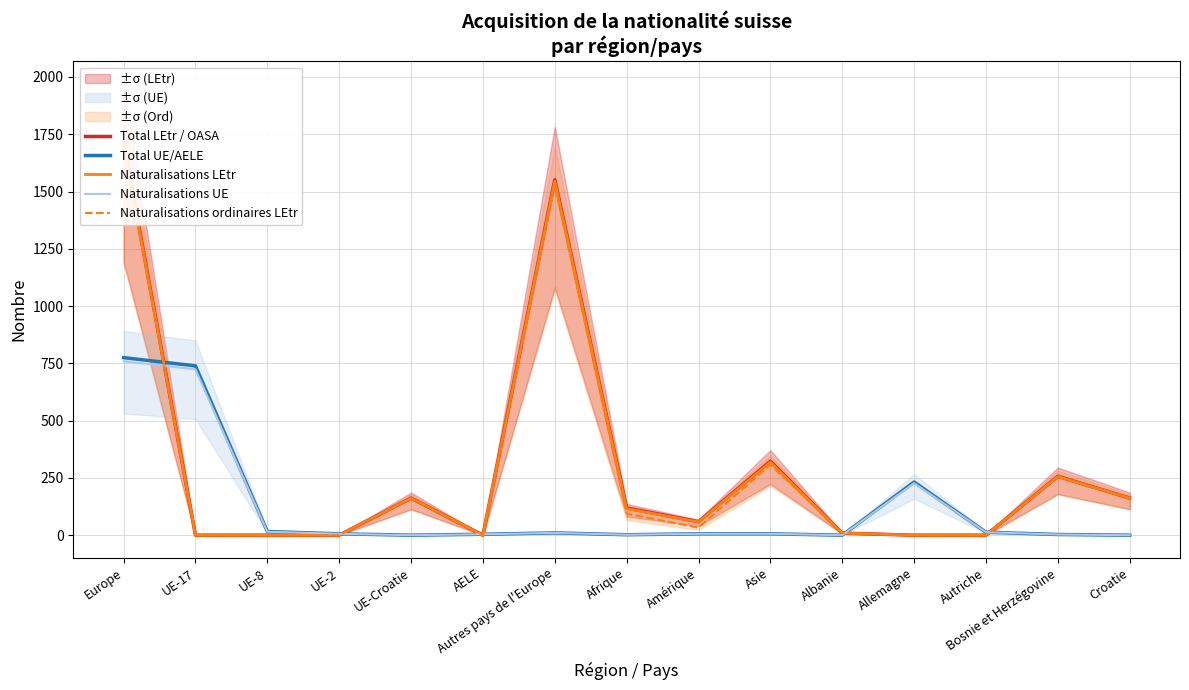

Between Asie and Afrique, which is larger?

Asie